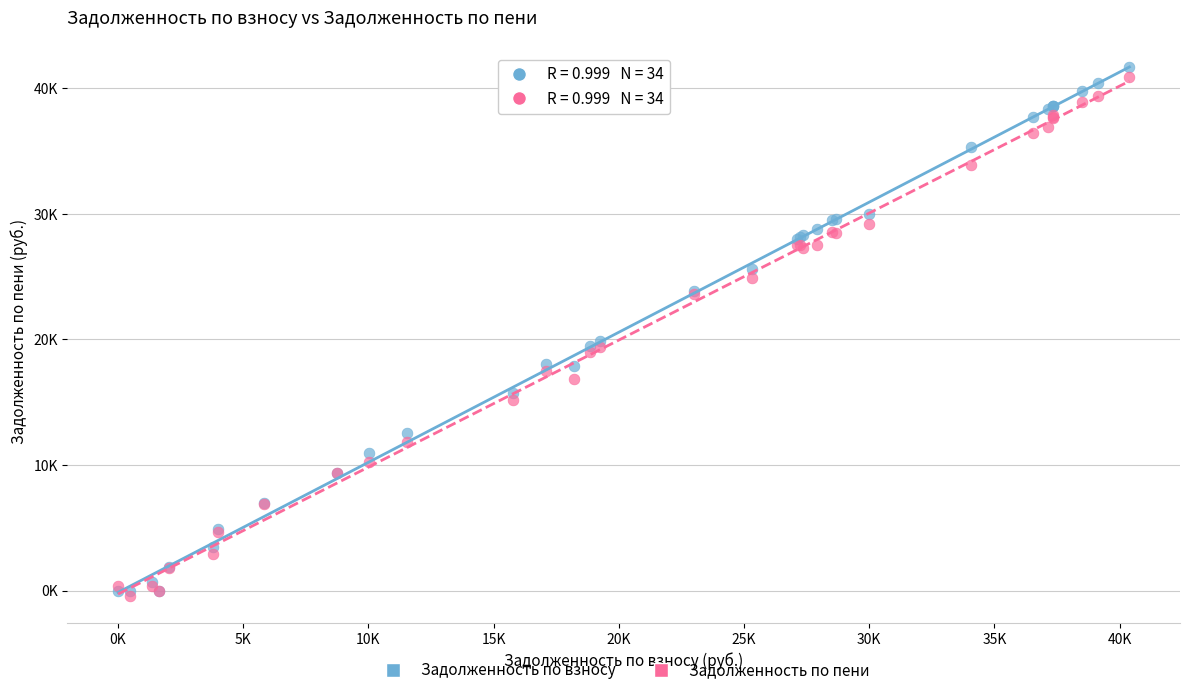

Which series reaches the maximum Y coordinate?

Задолженность по взносу